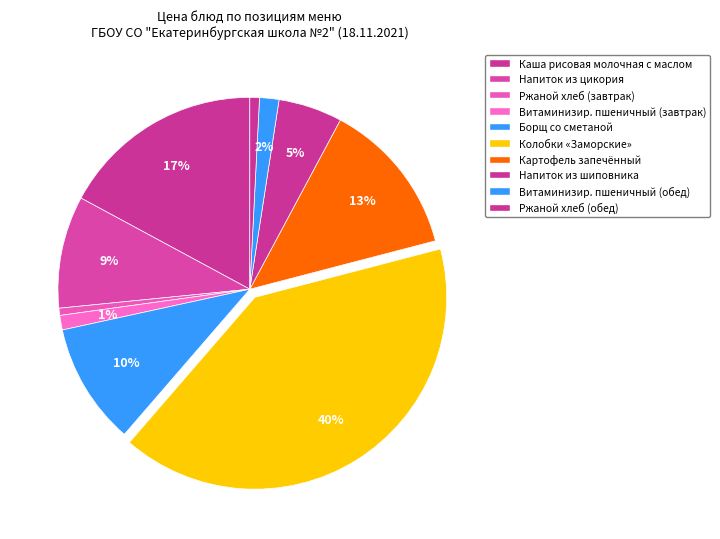

How many slices are in this pie chart?

10